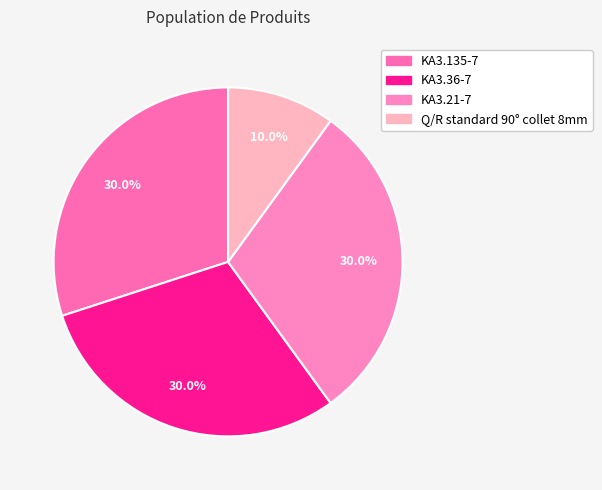

Rank the categories by value from highest to lowest.

KA3.21-7, KA3.36-7, KA3.135-7, Q/R standard 90° collet 8mm